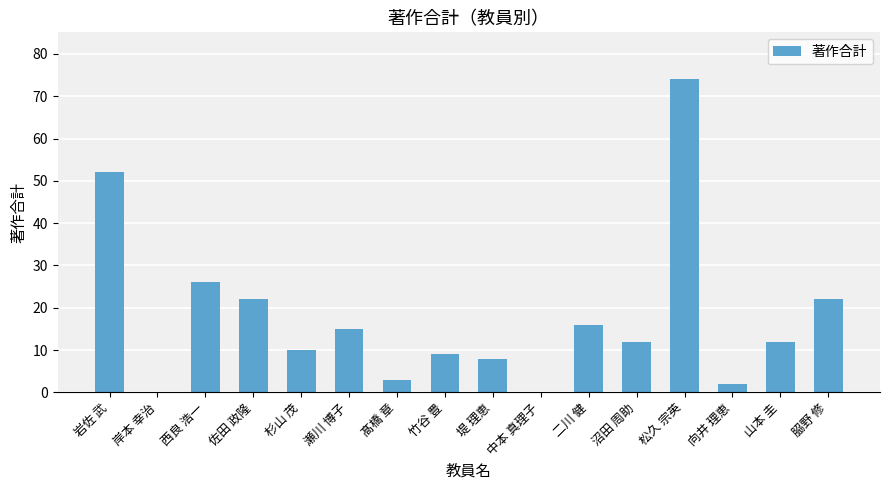

Count the number of categories in the chart.

16